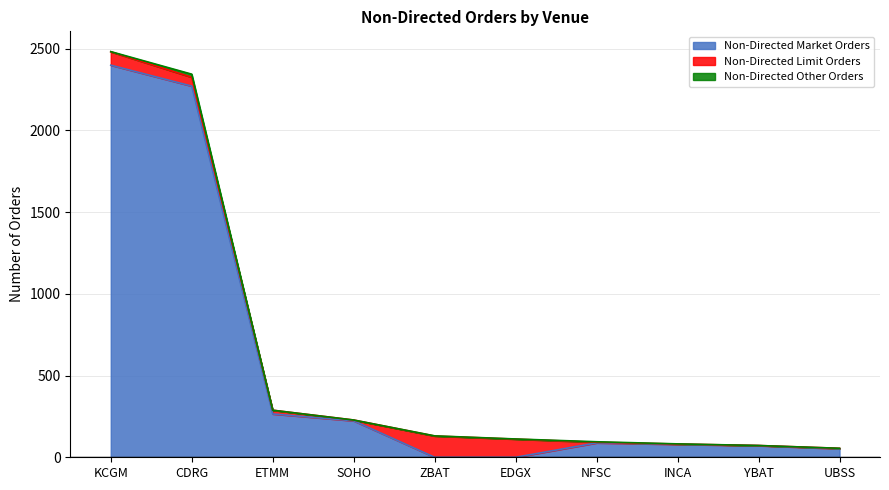

What is the total value across all series at INCA?

82